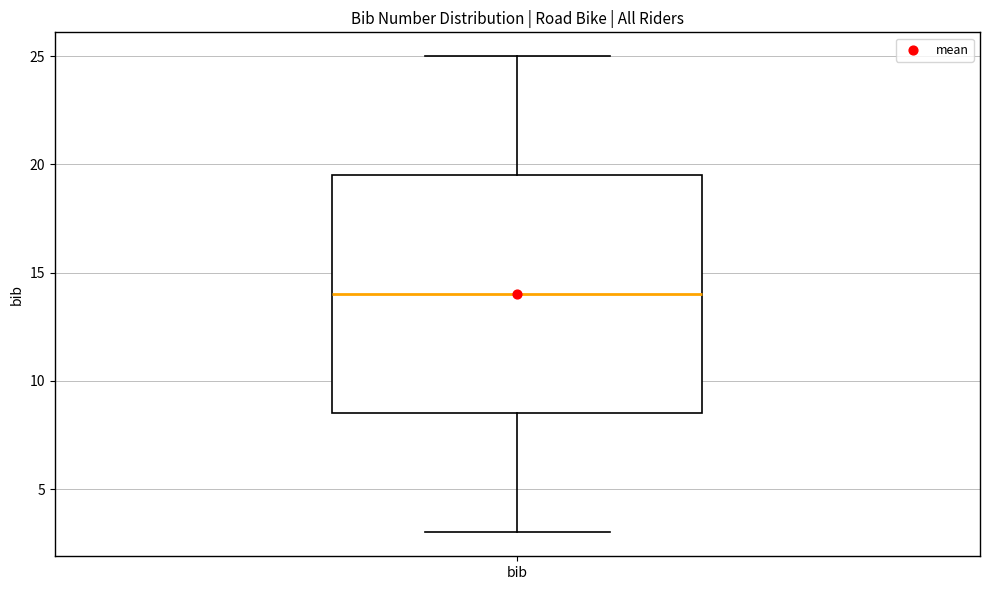

Where is the lower edge of the box for bib on the y-axis? The values are not printed on the chart, so give them approximately, as read against the axis.

8.5